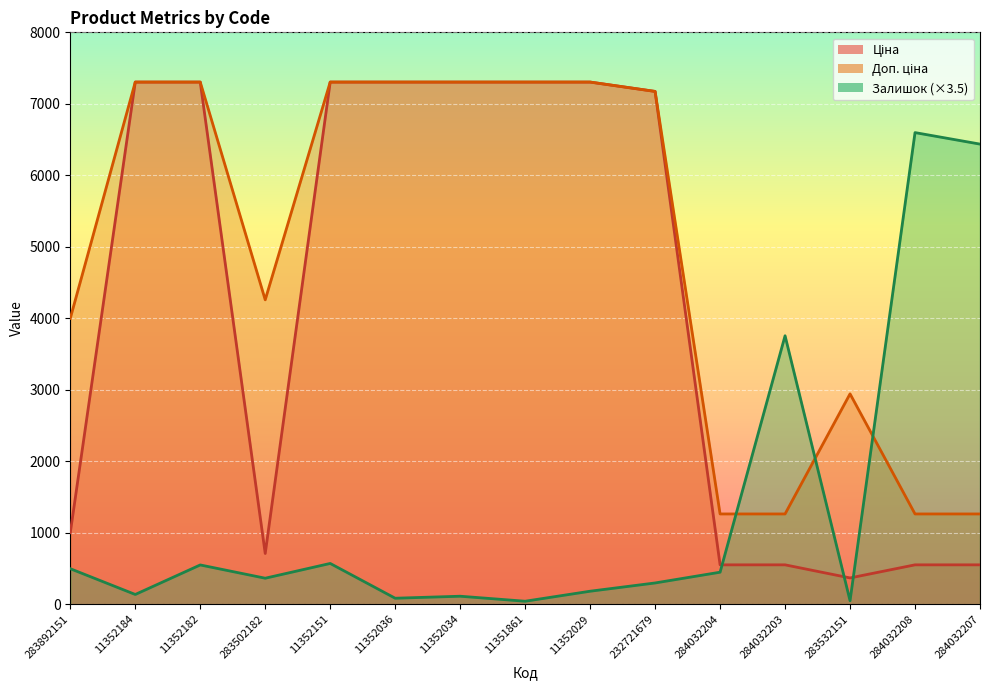

At how many categories does at least one series exceed 4340?

10